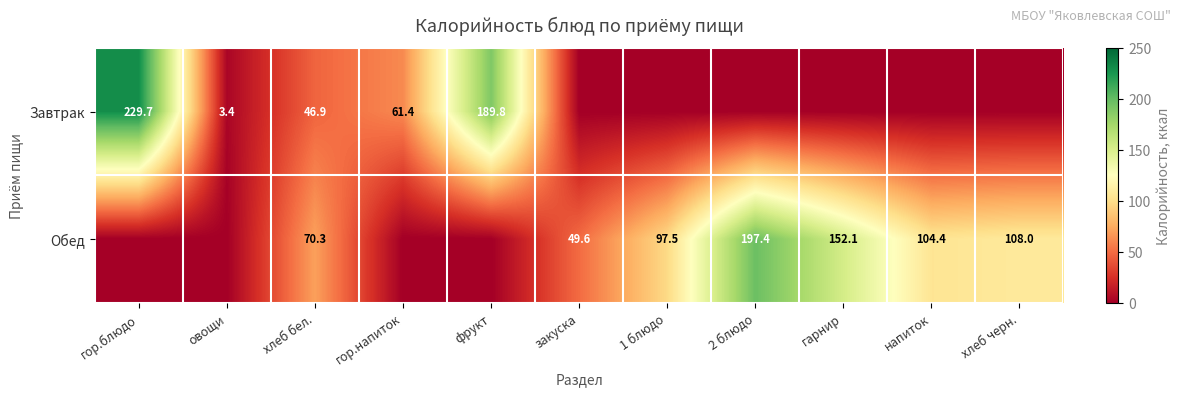

At which category is the sum across all series the highest?

гор.блюдо